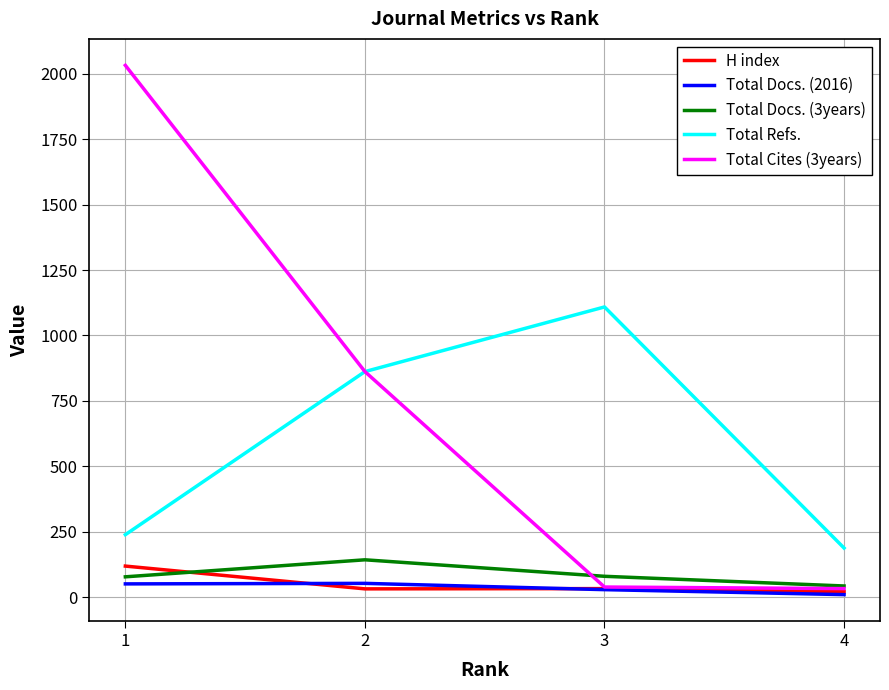

Which series has the widest spread of values?

Total Cites (3years)